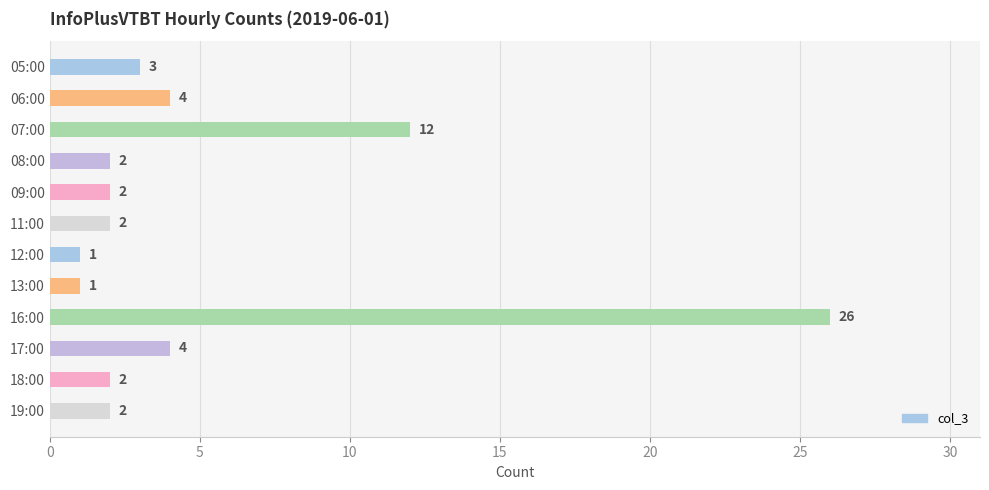

Reading top to bottom, extract all data points from this chart.

05:00=3	06:00=4	07:00=12	08:00=2	09:00=2	11:00=2	12:00=1	13:00=1	16:00=26	17:00=4	18:00=2	19:00=2